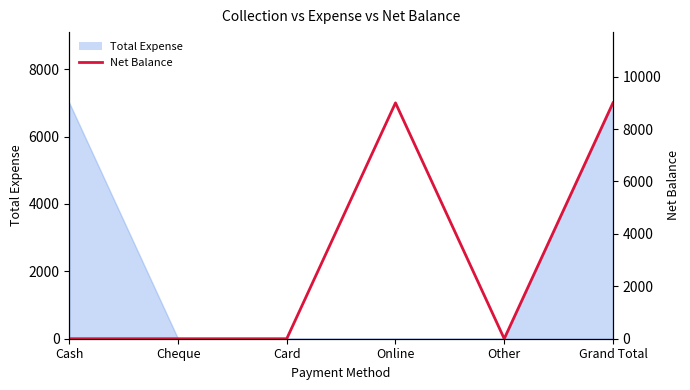

Rank the categories by value from lowest to highest.

Cash, Cheque, Card, Other, Online, Grand Total